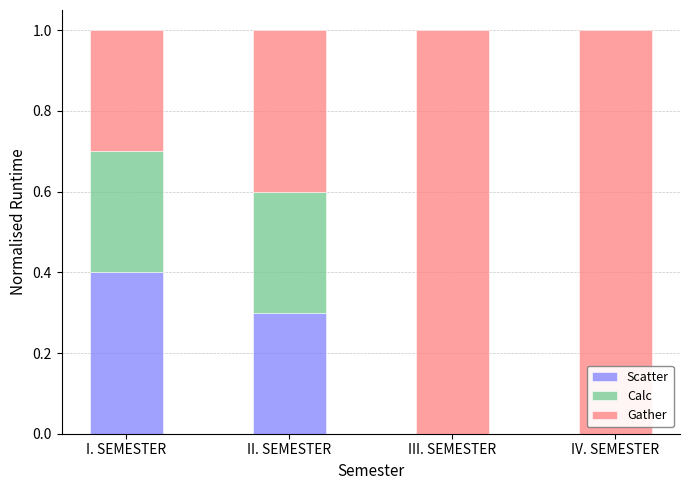

Is it true that Scatter equals 0.2 at IV. SEMESTER?

False